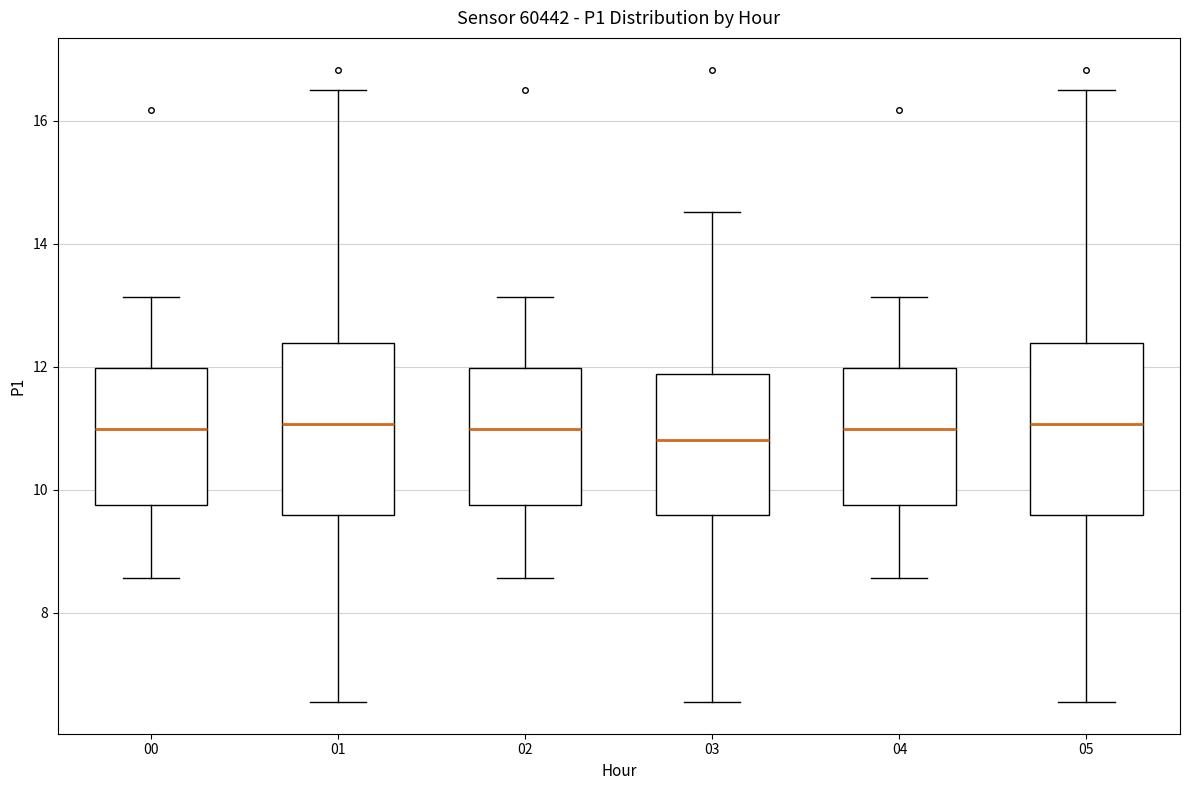

Reading left to right, read every box against the y-axis: the position of its median line, the range the box covers, and the ends of its whiskers. The values are not printed on the chart, so give them approximately, as read against the axis.

00: median 11.0, box 9.8 to 12.0, whiskers 8.6 to 13.2
01: median 11.0, box 9.6 to 12.4, whiskers 6.6 to 16.6
02: median 11.0, box 9.8 to 12.0, whiskers 8.6 to 13.2
03: median 10.8, box 9.6 to 11.8, whiskers 6.6 to 14.6
04: median 11.0, box 9.8 to 12.0, whiskers 8.6 to 13.2
05: median 11.0, box 9.6 to 12.4, whiskers 6.6 to 16.6